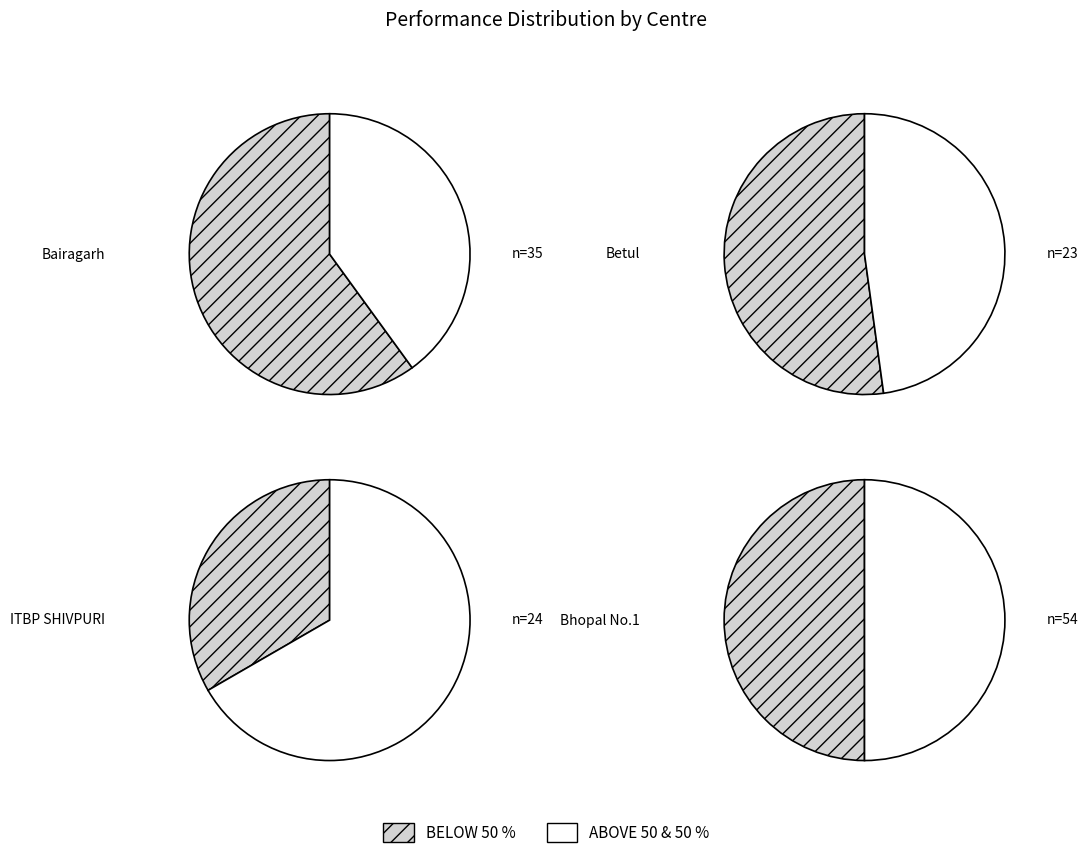

Which category has the biggest portion of the pie?

Bairagarh